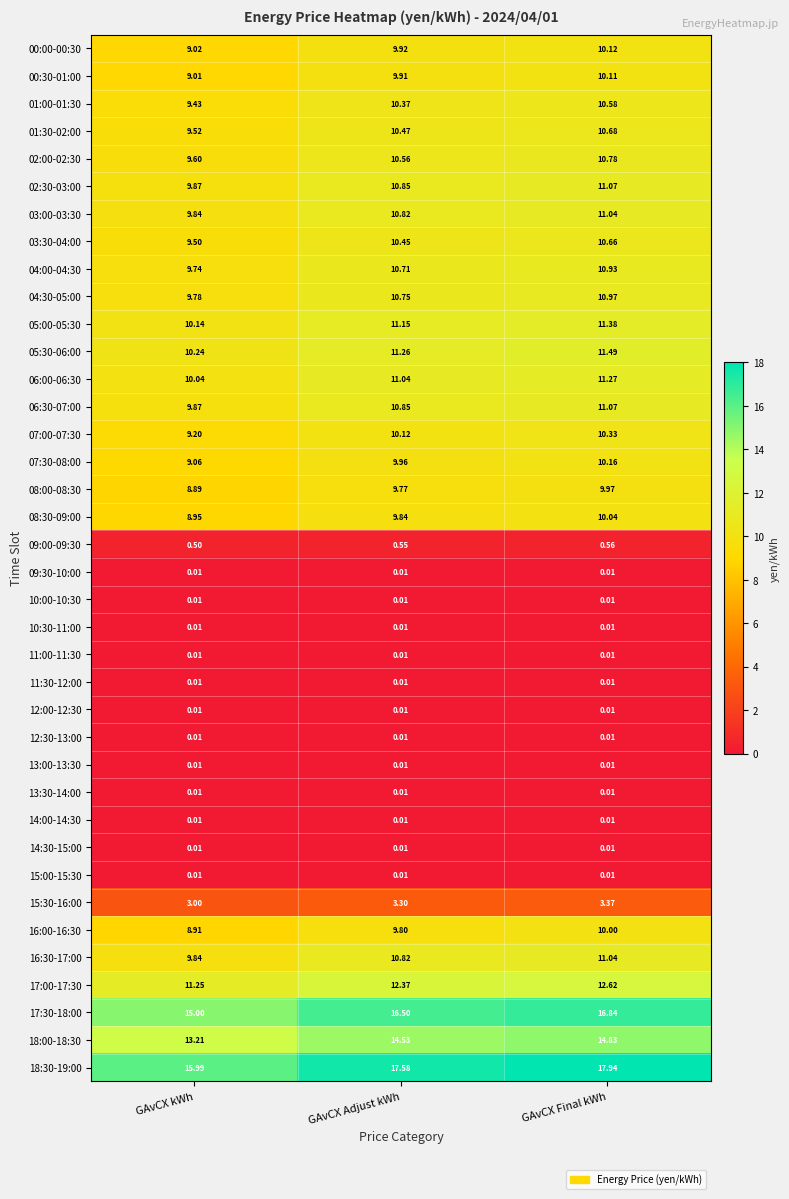

At which label does 17:00-17:30 reach its peak?

GAvCX Final kWh